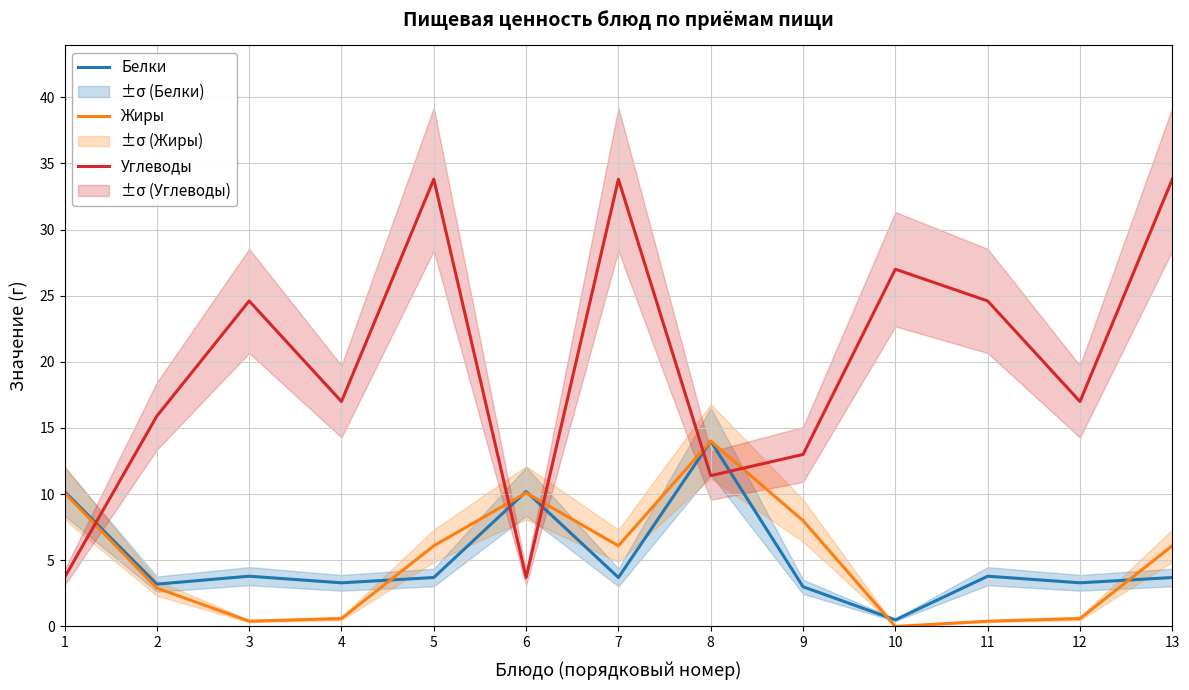

Is it true that Белки equals 3.7 at 7?

True